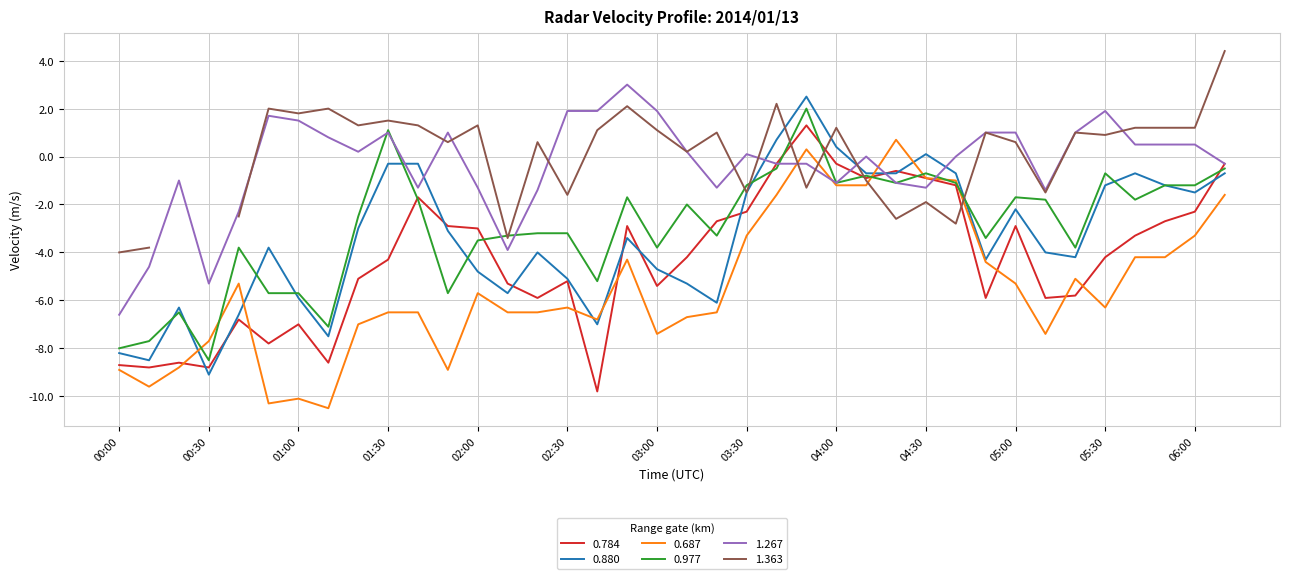

What is the minimum value for 0.687?

-10.5